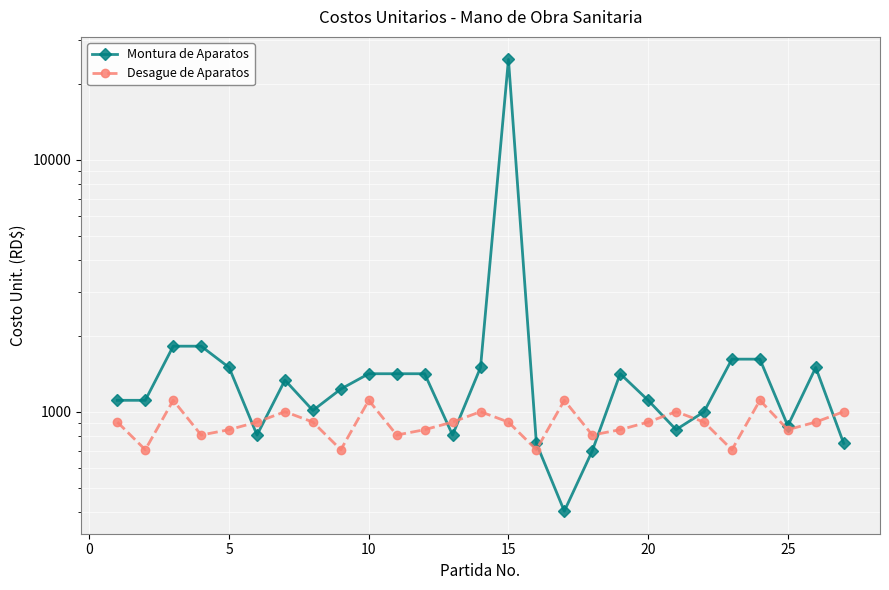

Which series has the largest total across all categories?

Montura de Aparatos